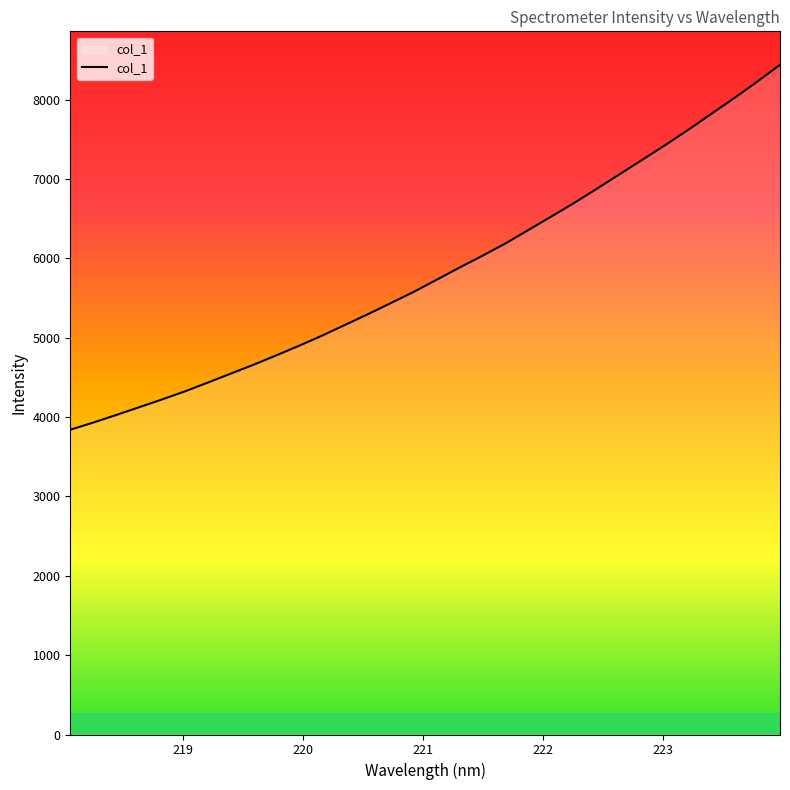

What is the difference between the maximum and minimum values?

4598.3